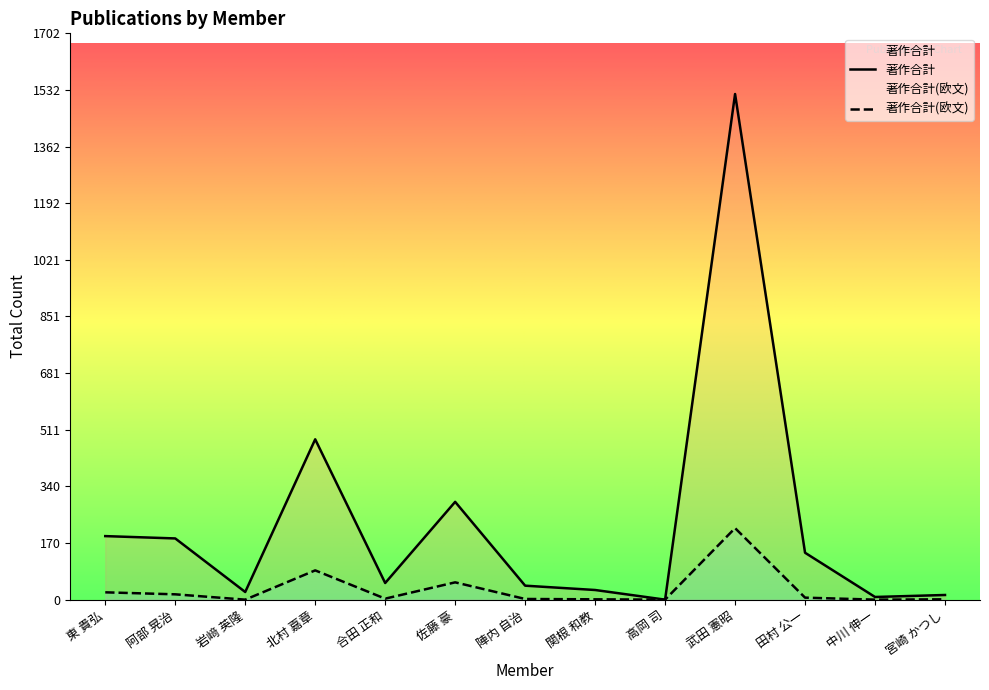

How many values in 著作合計 are above zero?

12